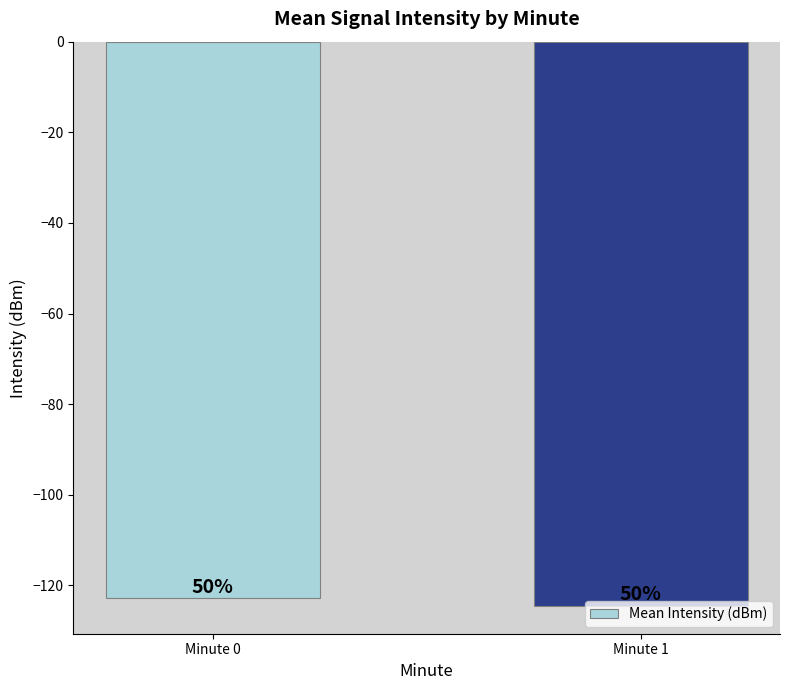

The value at Minute 0 is -61.1. True or false?

False